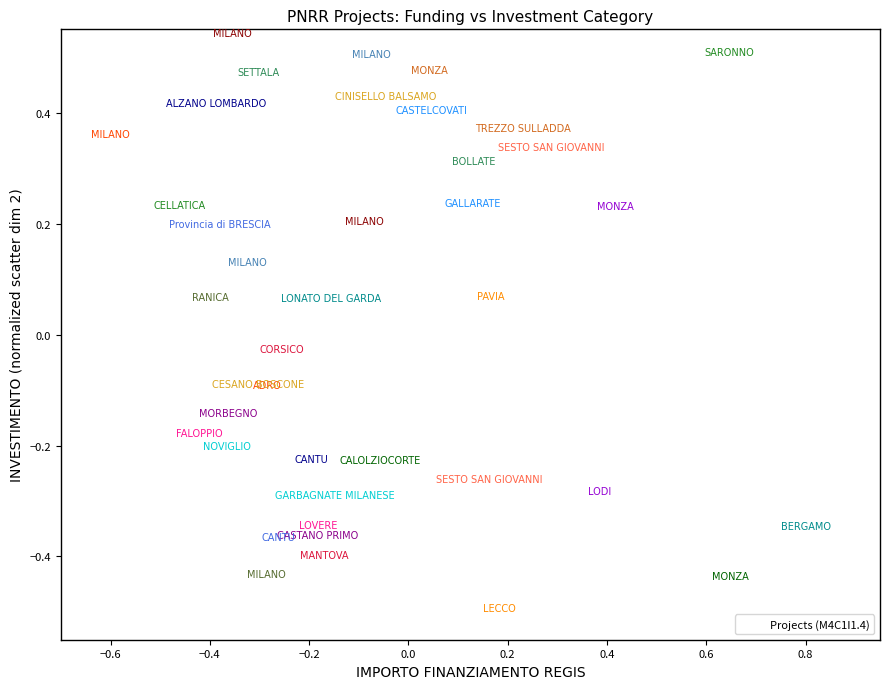

What is the range of X values (max minus min)?

1.4